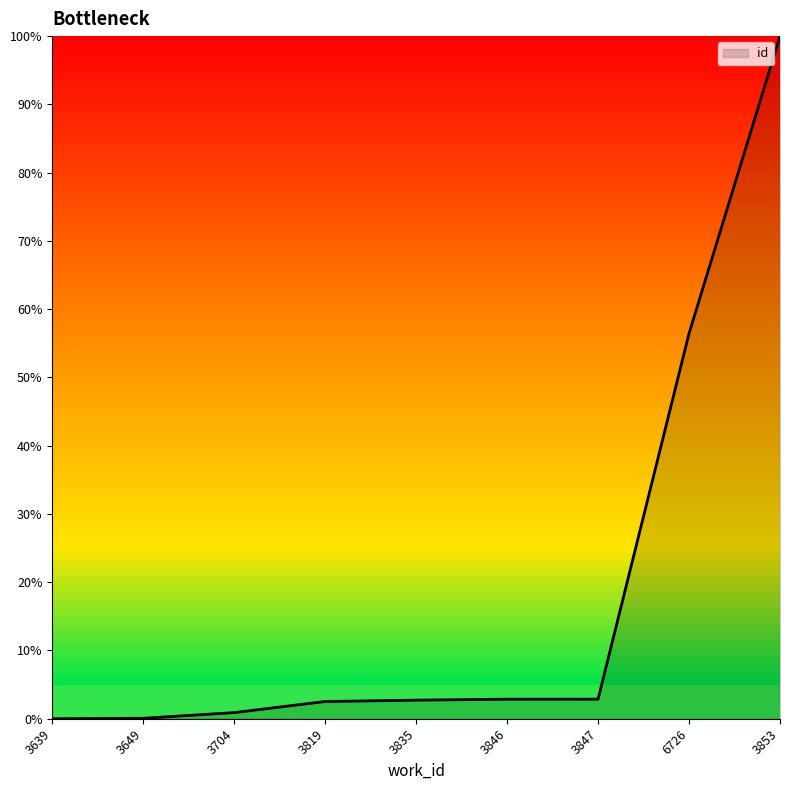

What is the difference between the maximum and minimum values?

100.0